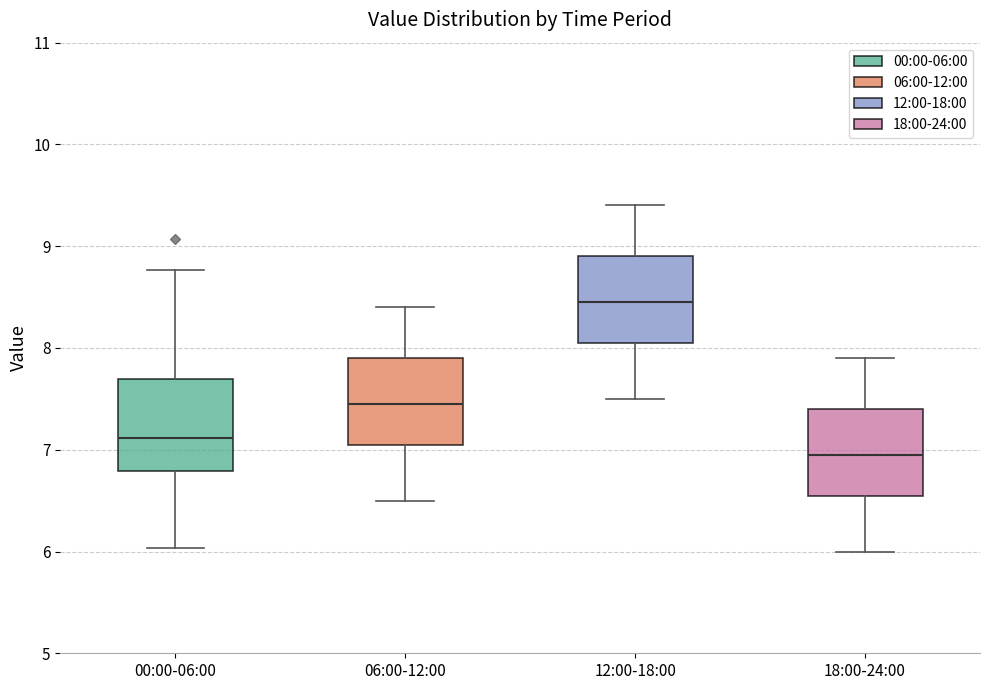

Reading left to right, transcribe this box plot: for each box, give where its median line is, the range the box spans, and where its two whiskers end, as read against the y-axis. The values are not printed on the chart, so give them approximately, as read against the axis.

00:00-06:00: median 7.1, box 6.8 to 7.7, whiskers 6.0 to 8.8
06:00-12:00: median 7.5, box 7.1 to 7.9, whiskers 6.5 to 8.4
12:00-18:00: median 8.5, box 8.1 to 8.9, whiskers 7.5 to 9.4
18:00-24:00: median 7.0, box 6.6 to 7.4, whiskers 6.0 to 7.9